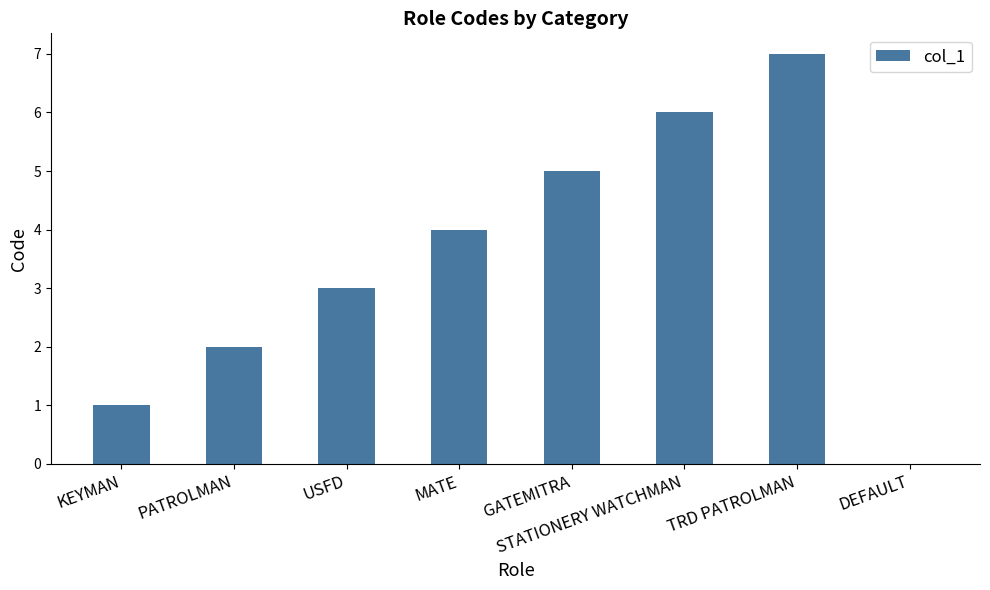

Count the number of categories in the chart.

8